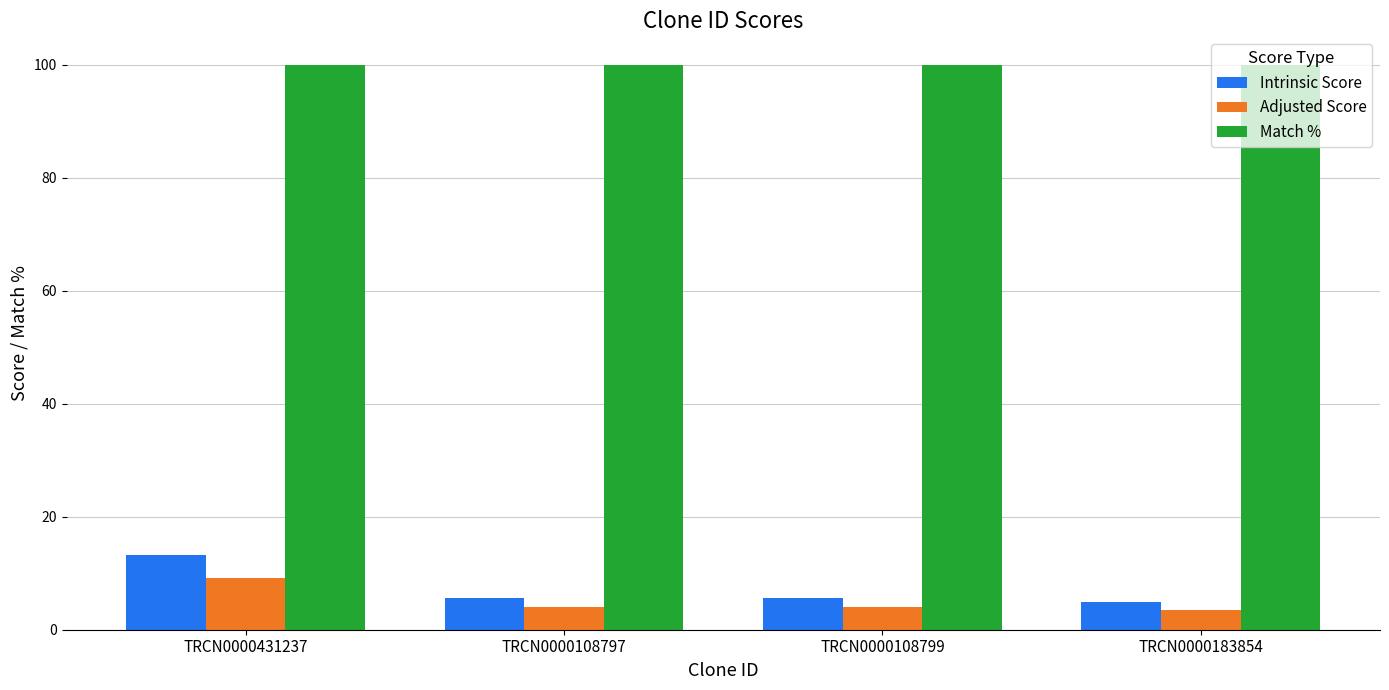

Reading left to right, what are all the values shown in this chart?

Intrinsic Score: TRCN0000431237=13.2	TRCN0000108797=5.6	TRCN0000108799=5.6	TRCN0000183854=5.0
Adjusted Score: TRCN0000431237=9.2	TRCN0000108797=3.9	TRCN0000108799=3.9	TRCN0000183854=3.5
Match %: TRCN0000431237=100.0	TRCN0000108797=100.0	TRCN0000108799=100.0	TRCN0000183854=100.0